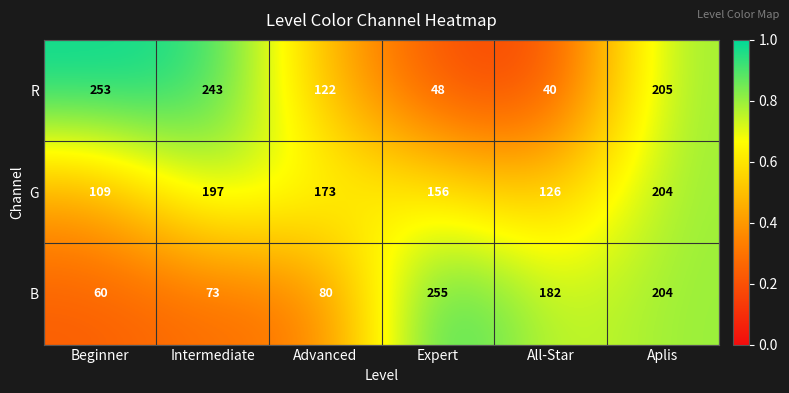

Is the value of R at Beginner greater than the value of G at Beginner?

Yes